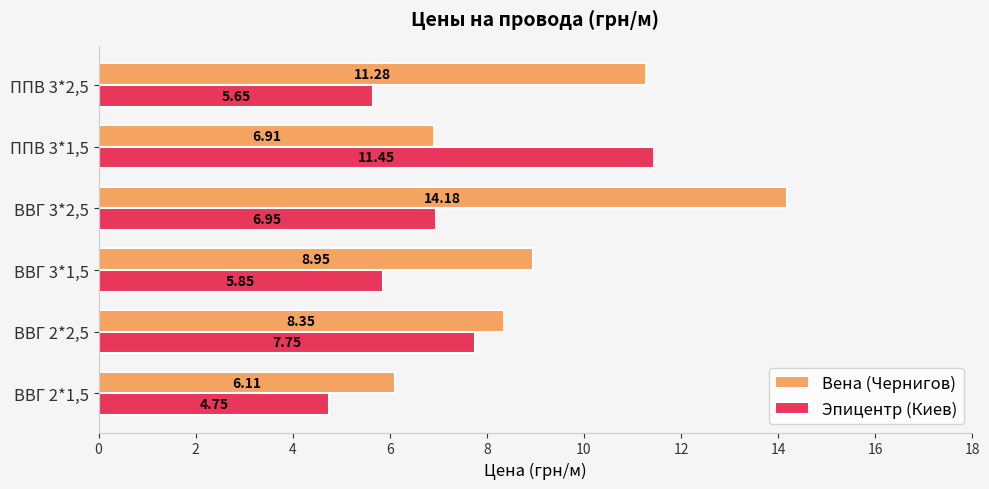

How many data points in Эпицентр (Киев) are less than 6?

3